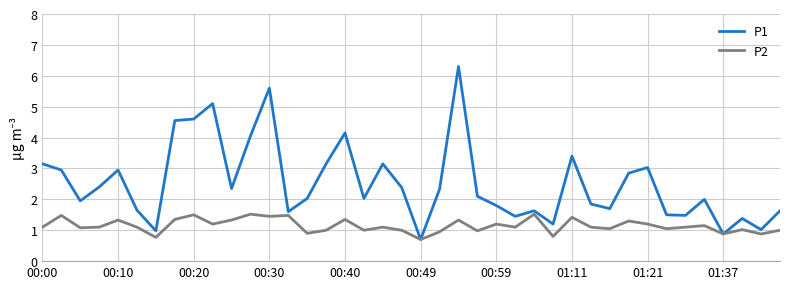

List the series in order of their overall mean, highest first.

P1, P2